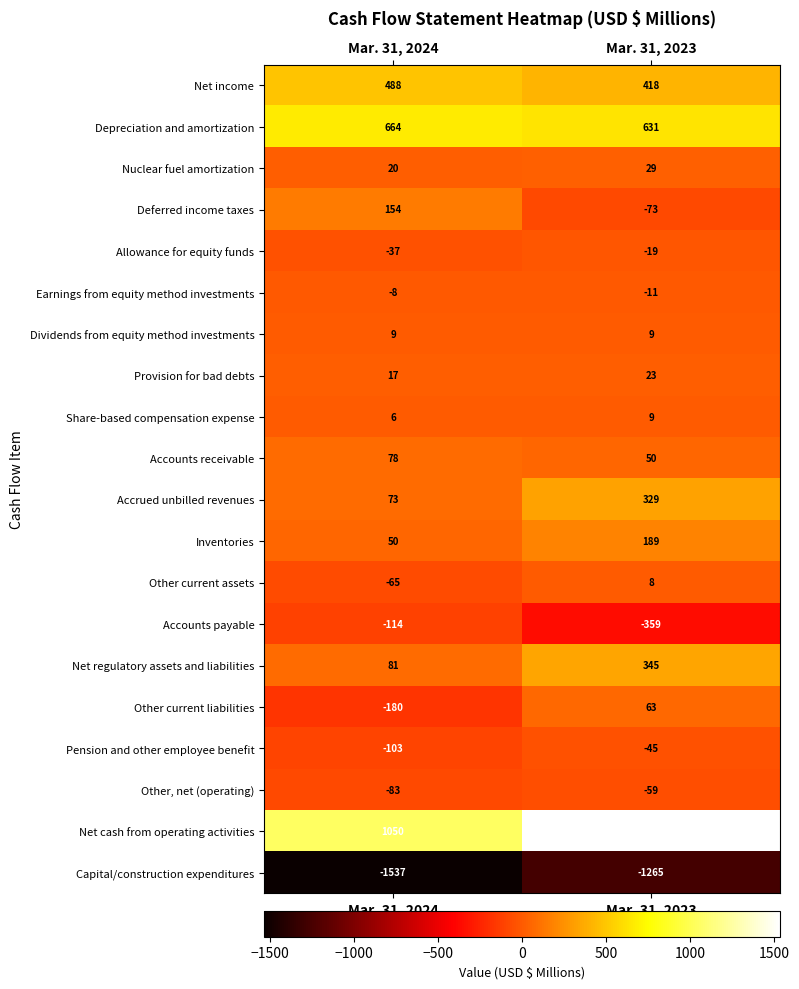

How many series are shown in this chart?

20